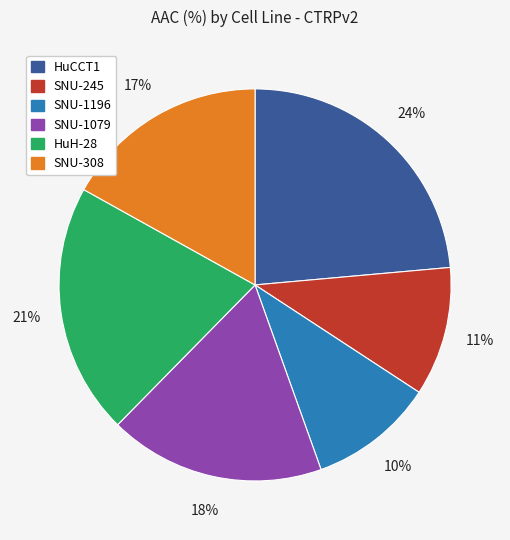

To the nearest percent, what percentage of the pie is SNU-1079?

18%